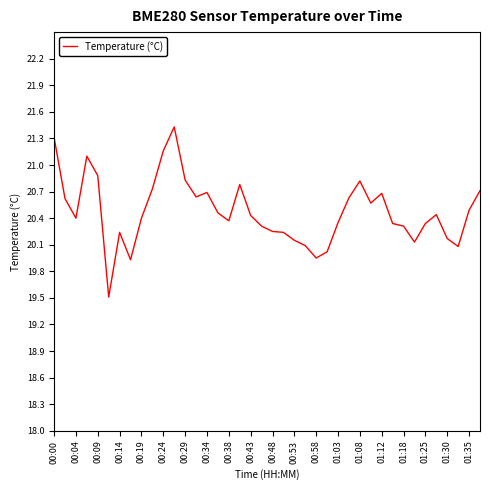

What is the difference between the maximum and minimum values?

1.9